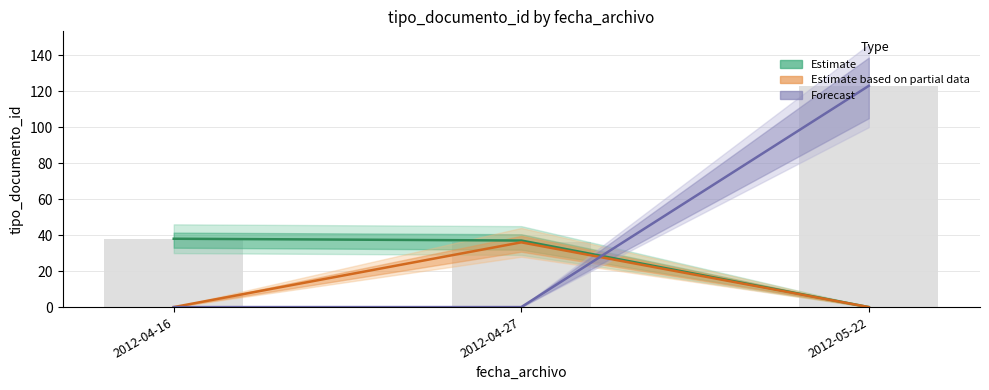

What is the sum of all Estimate based on partial data values?

36